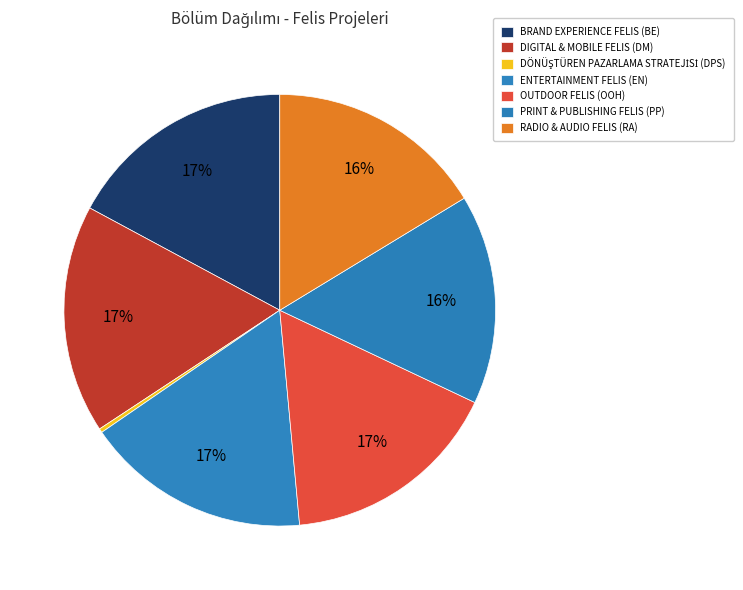

Does DIGITAL & MOBILE FELIS (DM) represent more than half of the total?

No